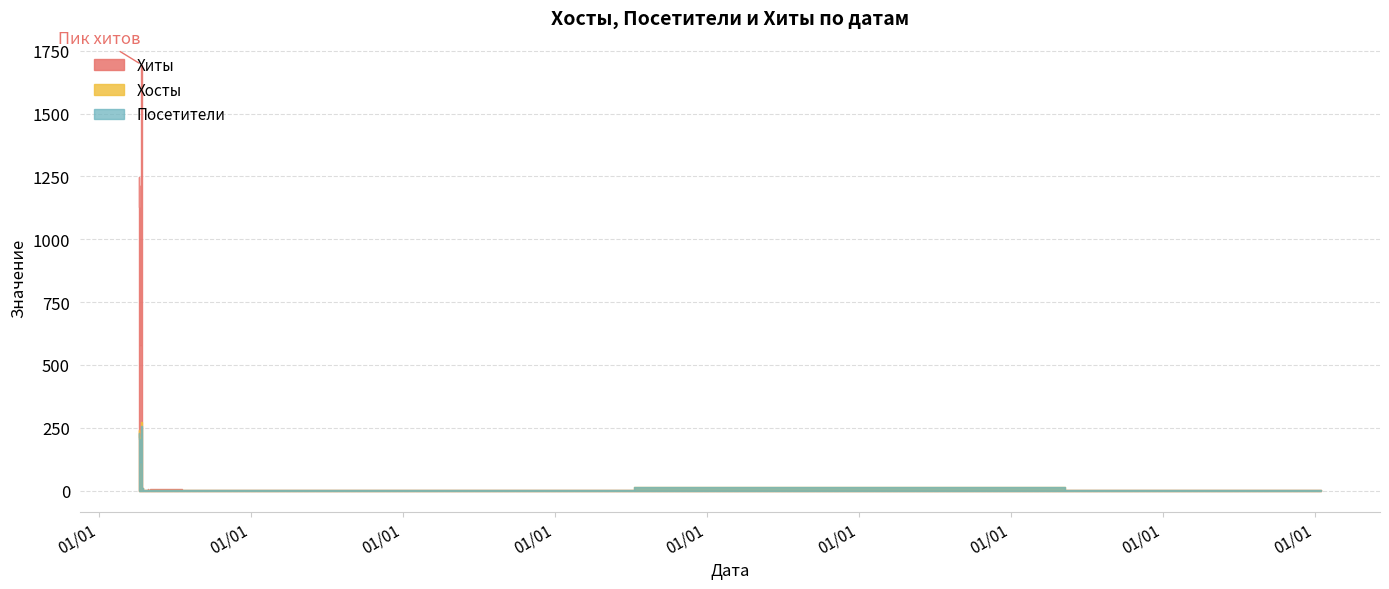

What position from the left is 2015-04-22?

25